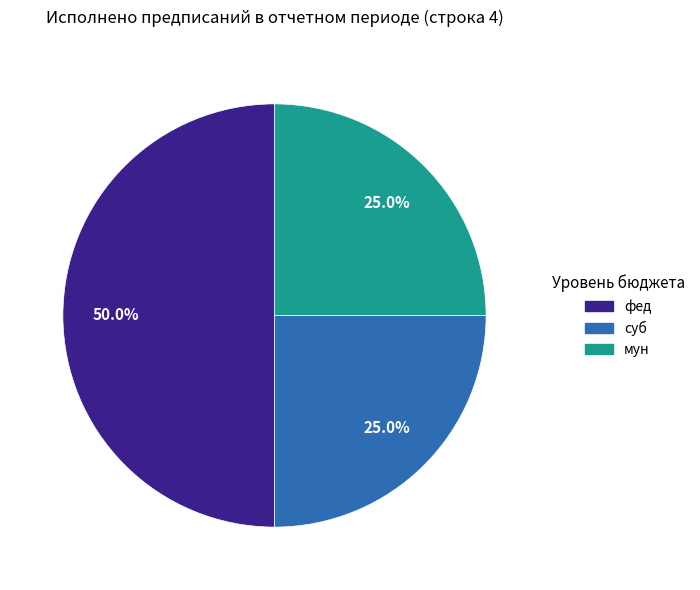

True or false: фед accounts for 50% of the total.

True